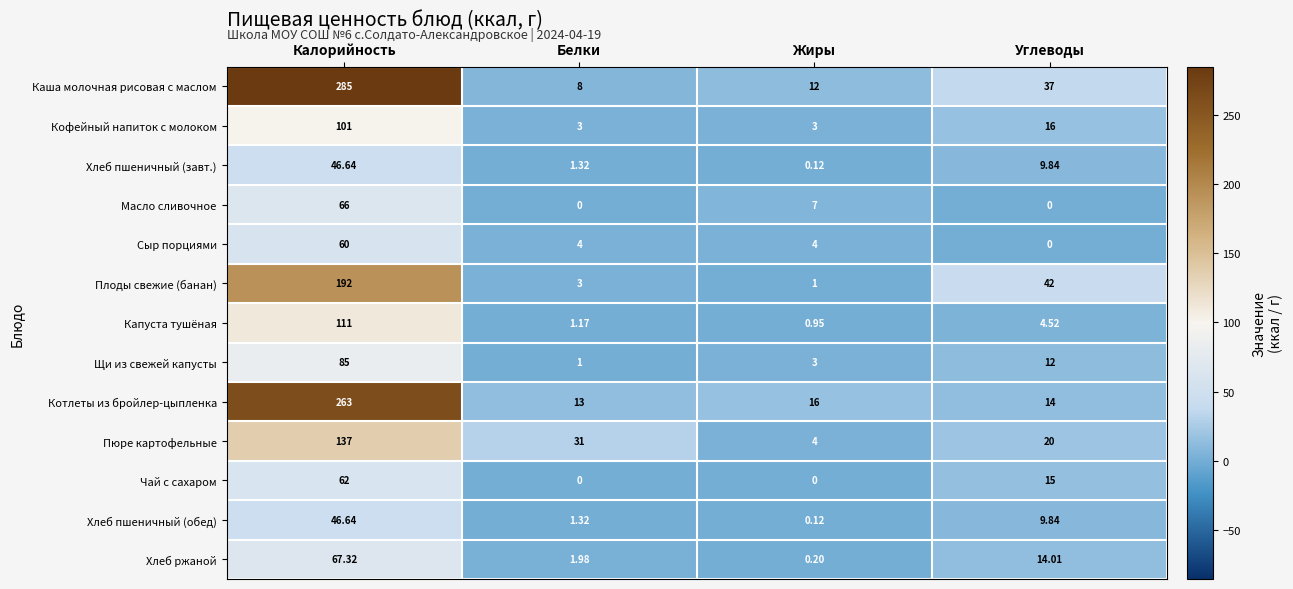

What is the greatest value displayed?

285.0